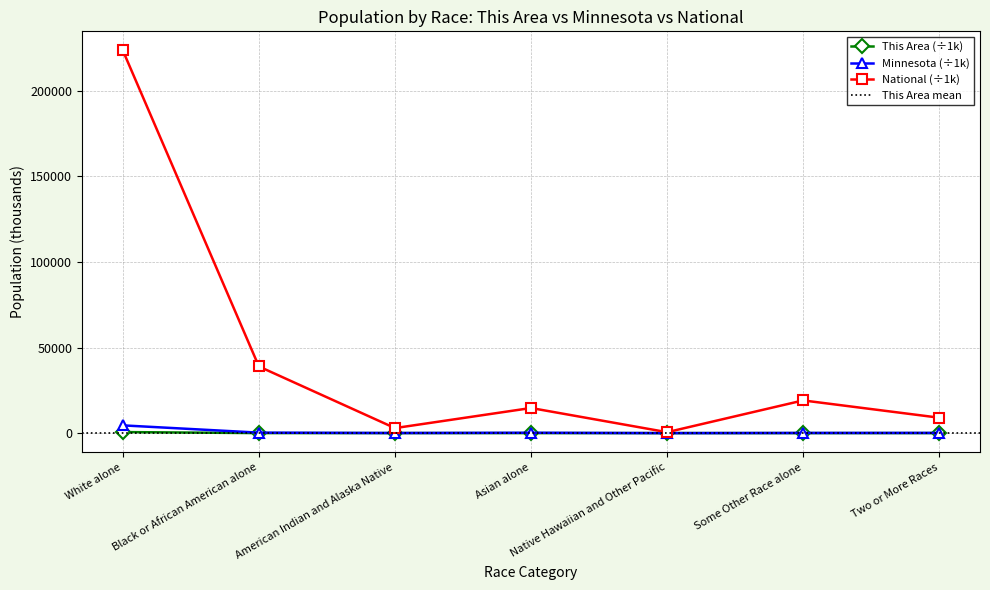

Which series has the widest spread of values?

National